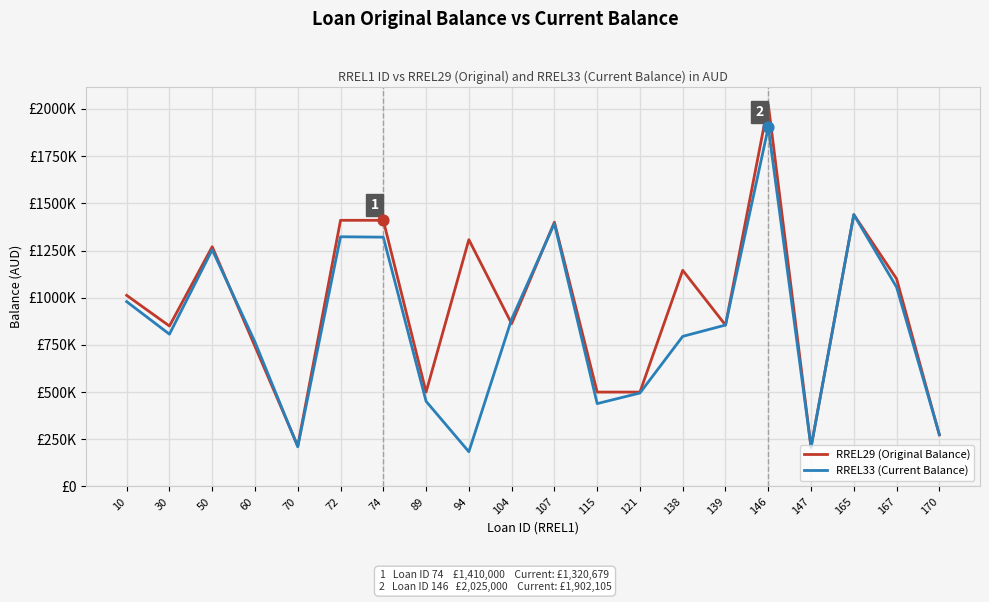

What are all the series names shown in the legend?

RREL29 (Original Balance), RREL33 (Current Balance)